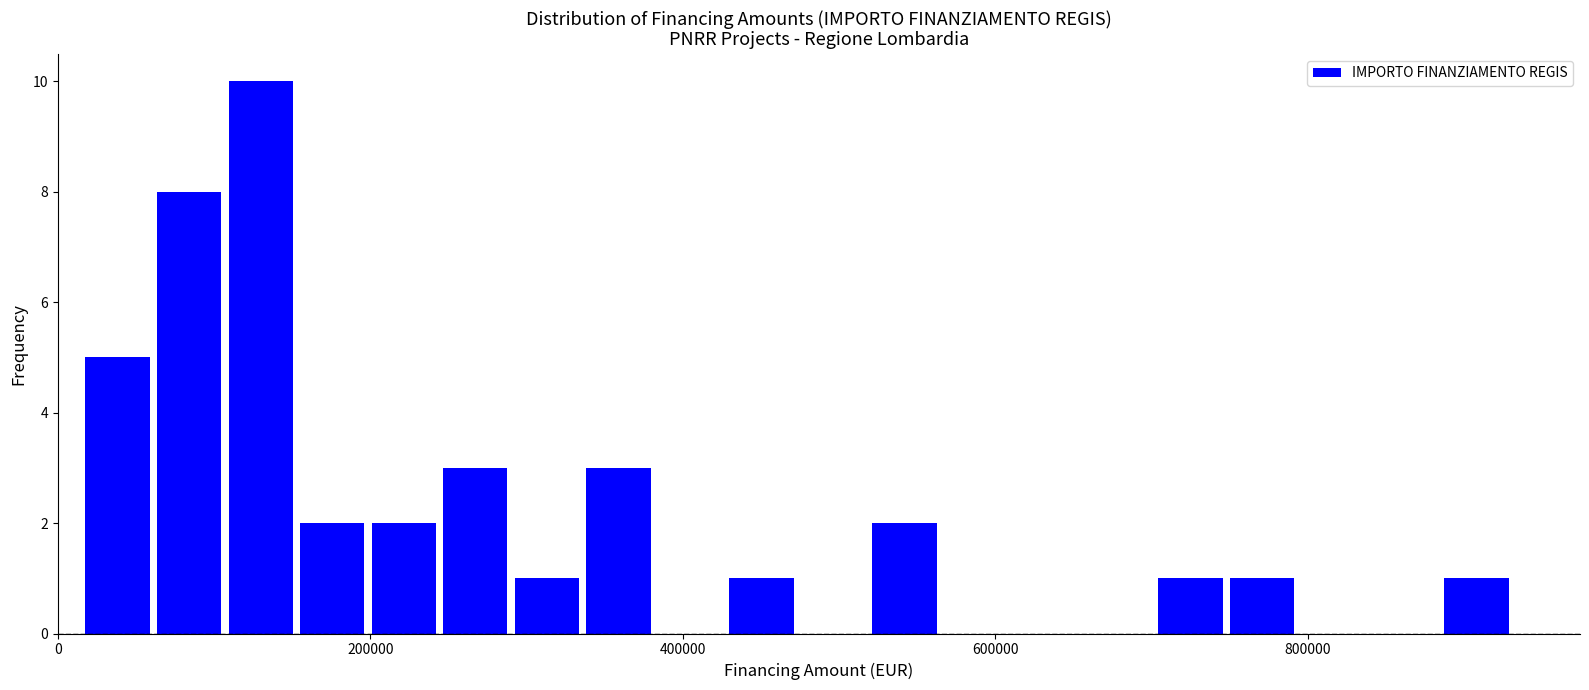

Read against the x-axis, roughly where is the centre of the tallest bar?

120000